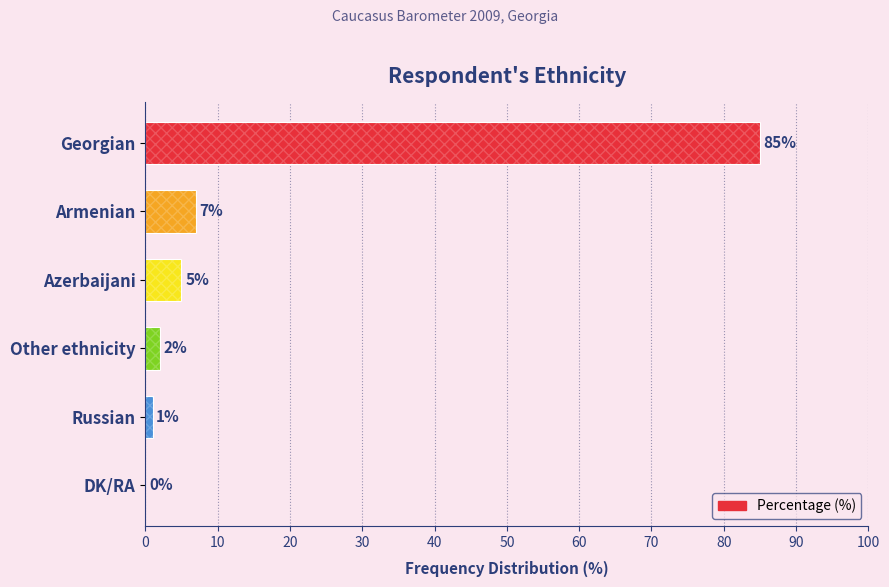

What is the sum of the values at Georgian and Other ethnicity?

87